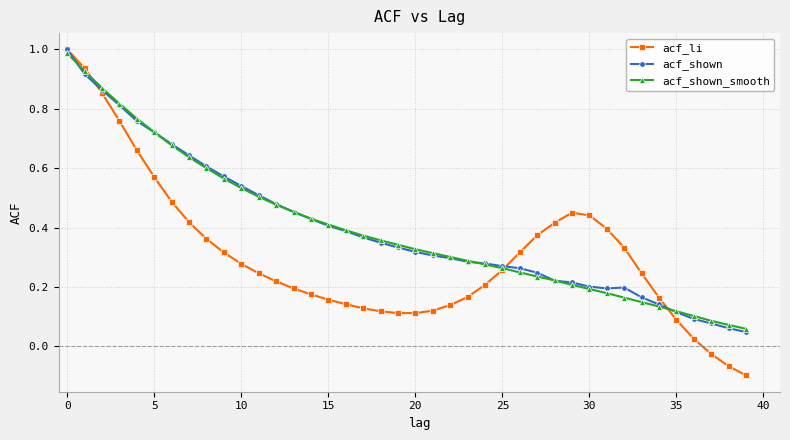

True or false: acf_shown_smooth has more than 1 points higher than both neighbors.

False